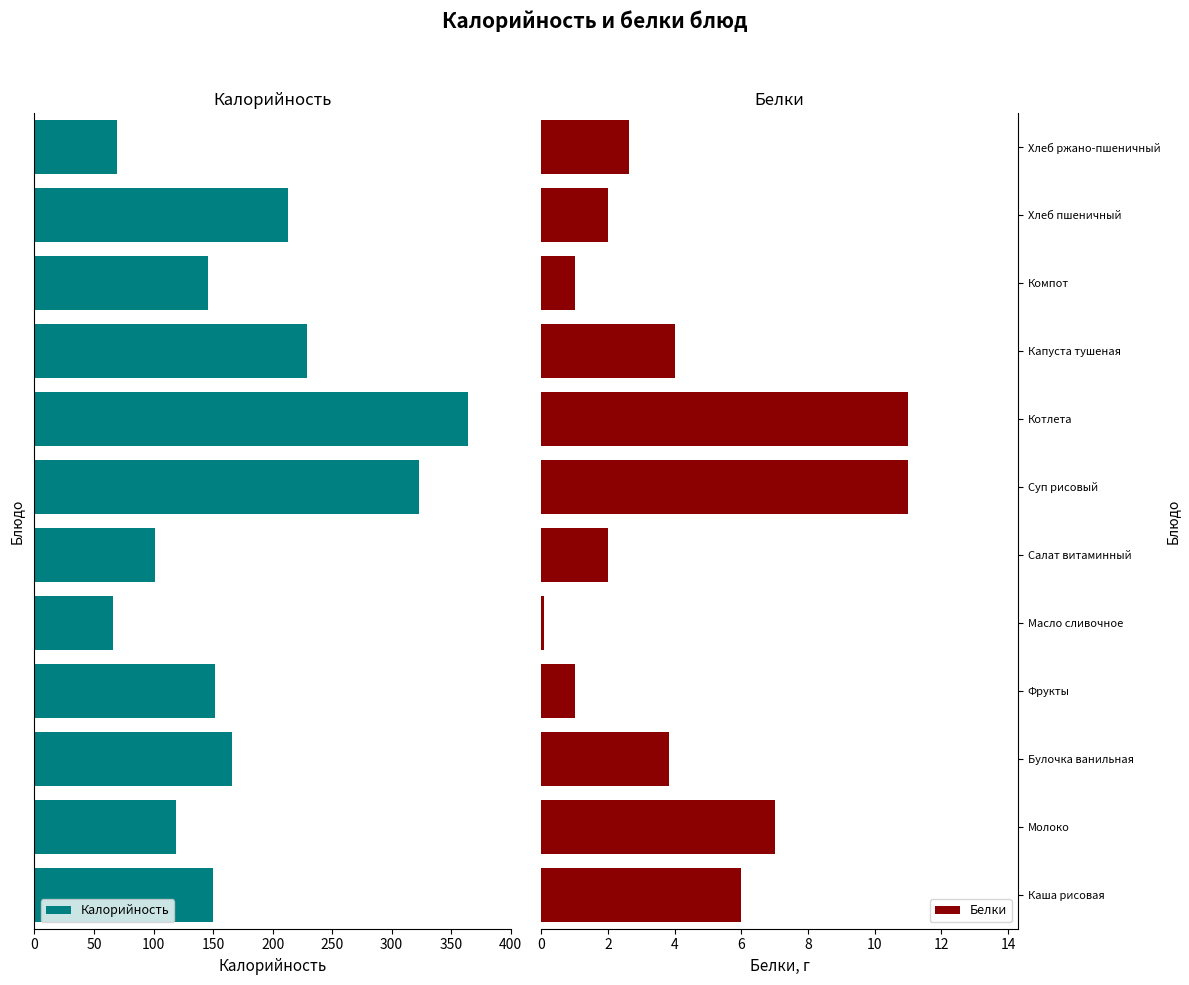

The value of Белки at Котлета is 11.0. True or false?

True